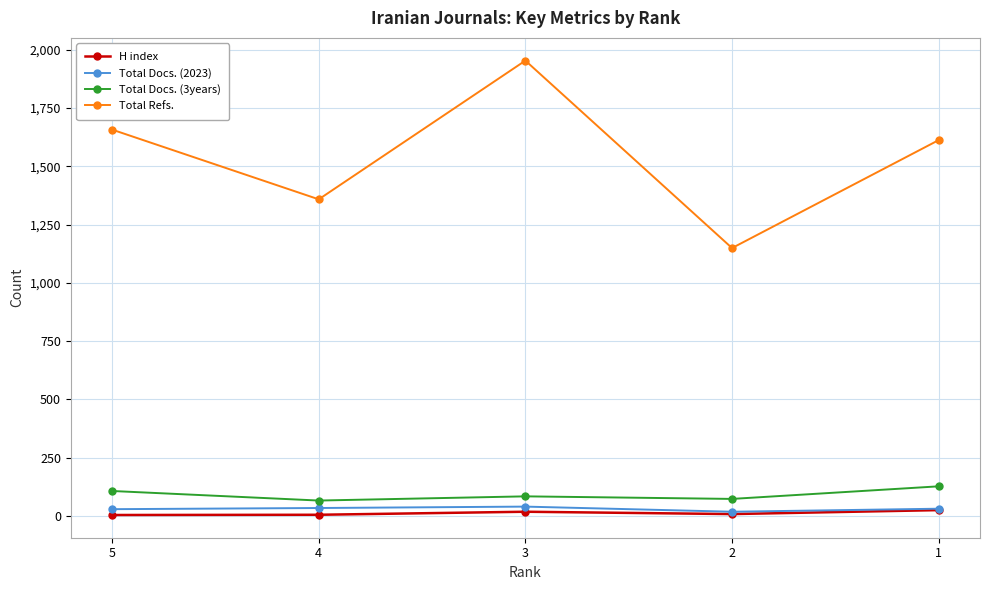

True or false: Total Docs. (3years) has more than 1 points higher than both neighbors.

False